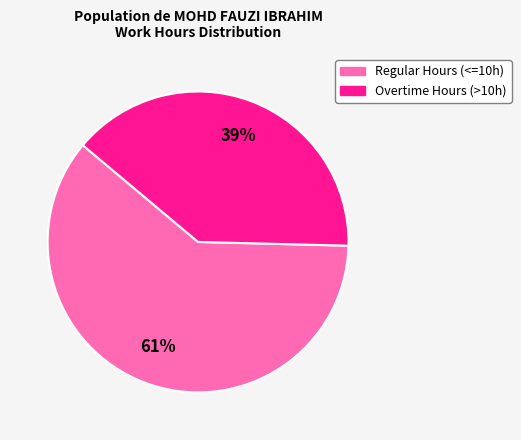

Is there a majority slice in this chart?

Yes